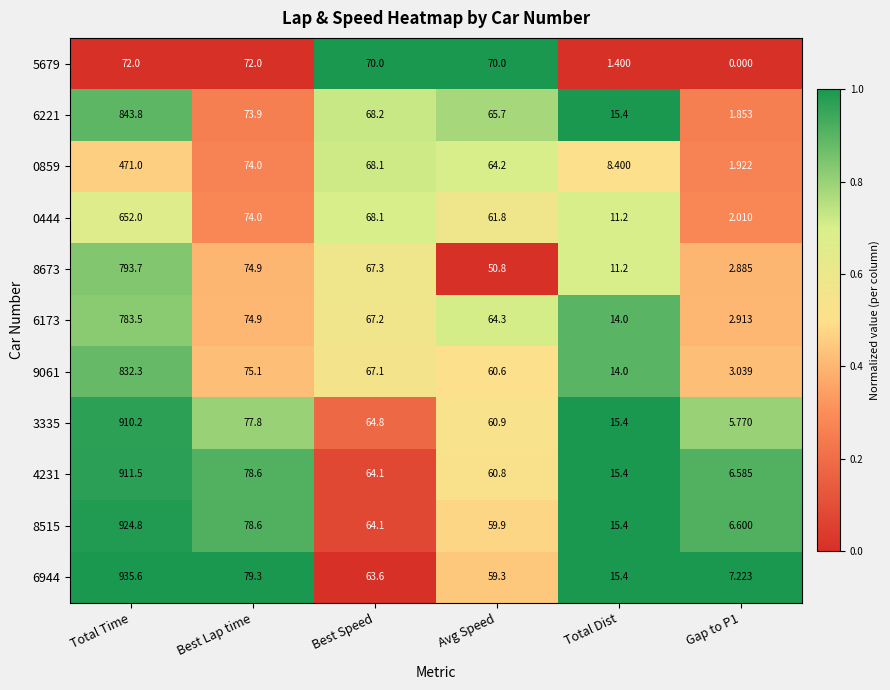

At how many categories does at least one series exceed 0?

6